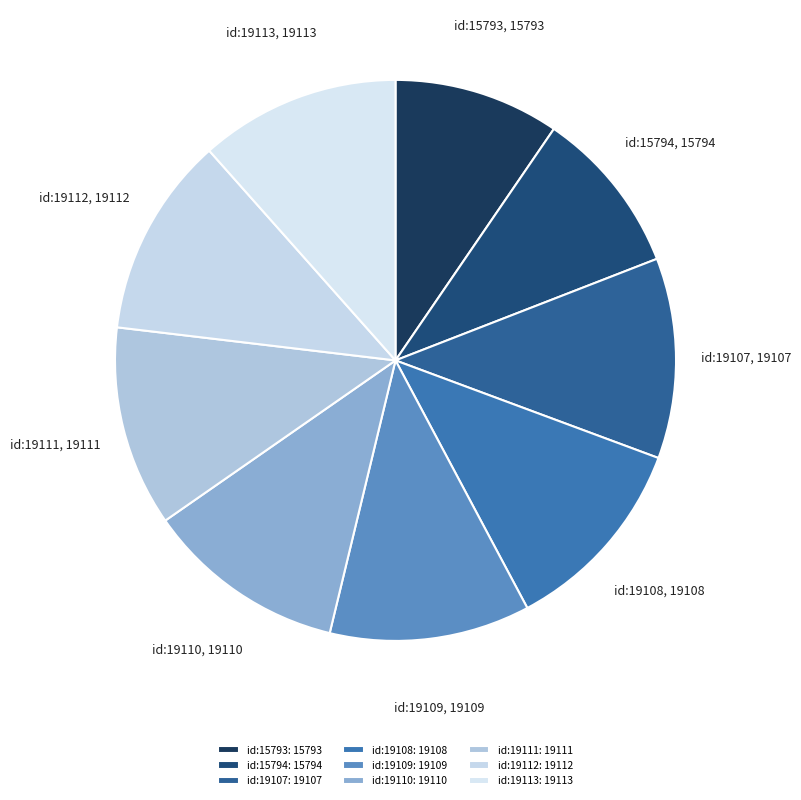

Which category has the biggest portion of the pie?

id:19113